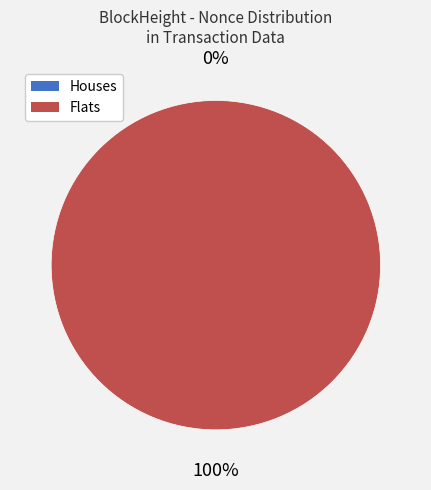

To the nearest percent, what portion does 77175 represent?

100%